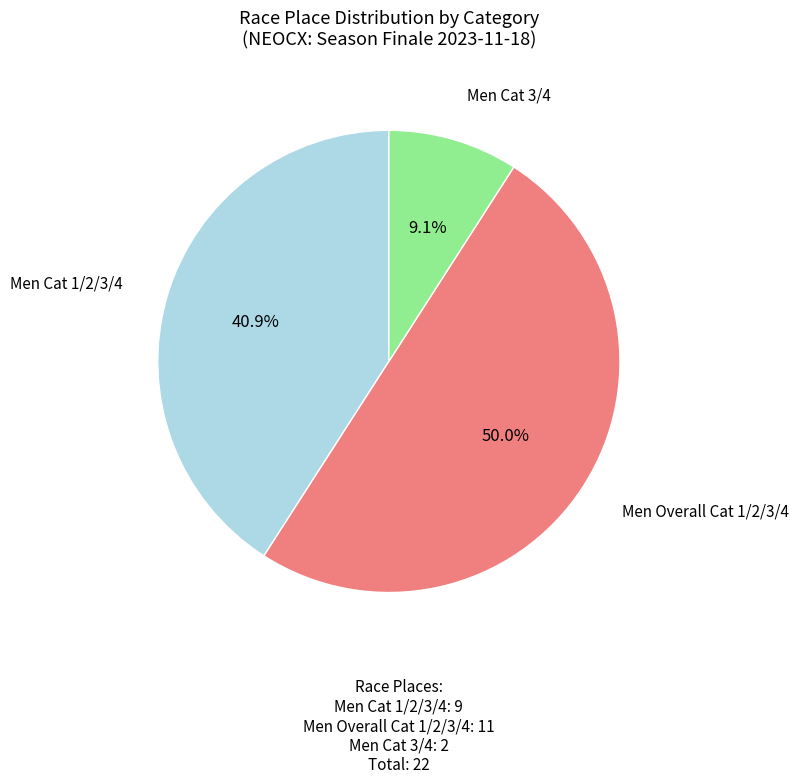

Count the number of slices in the pie.

3